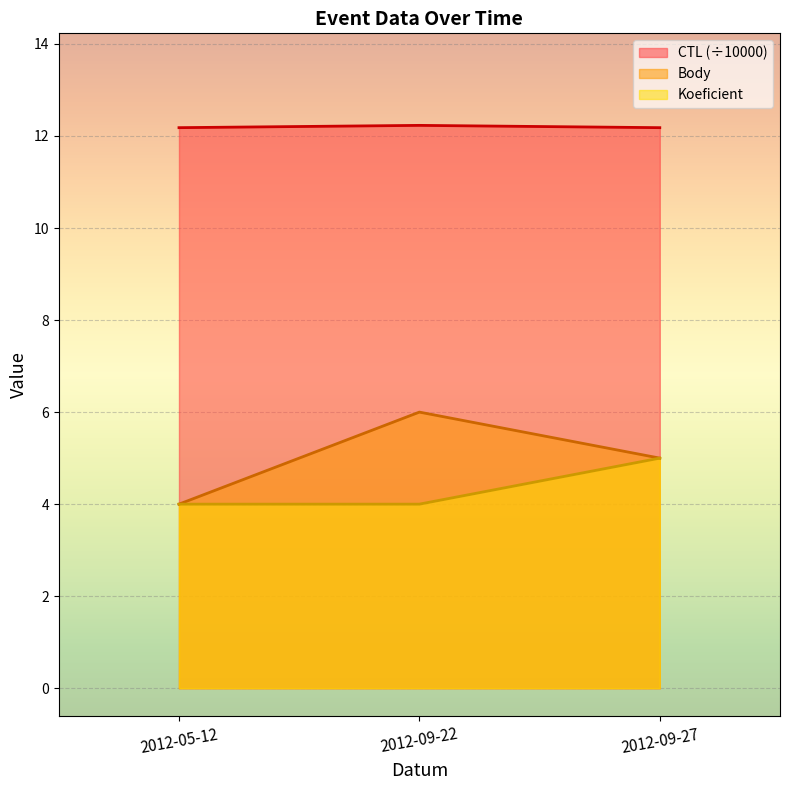

Count the number of categories in the chart.

3